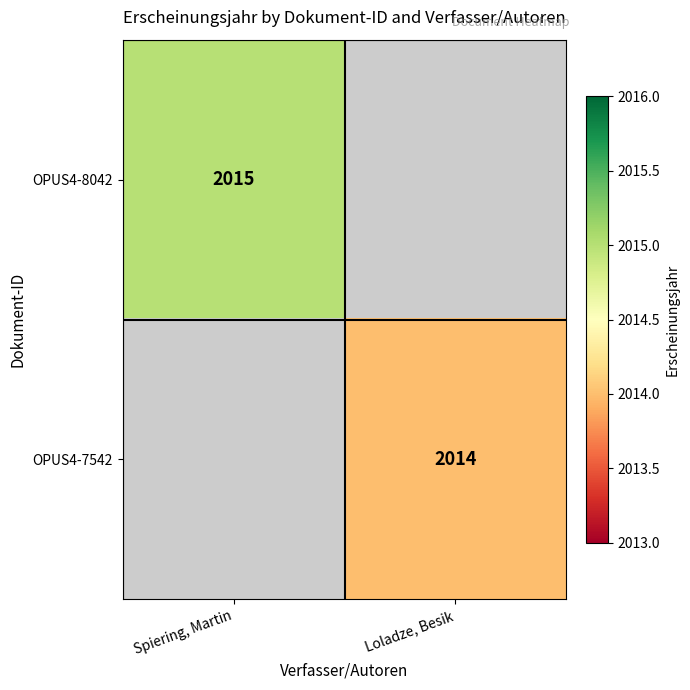

The value of OPUS4-7542 at Loladze, Besik is 3286. True or false?

False